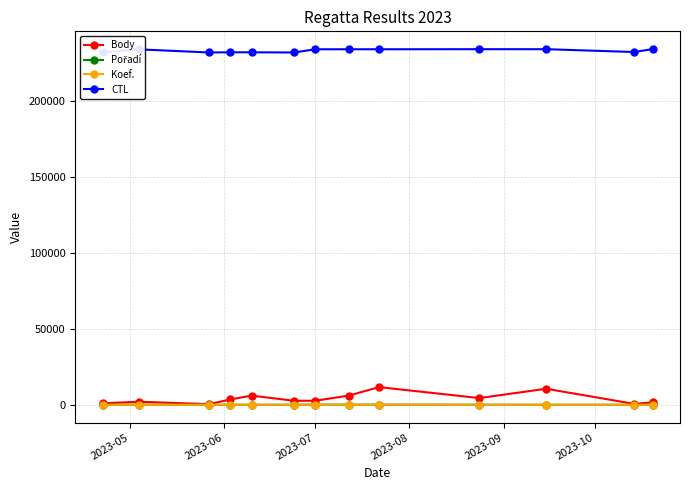

Which series has the widest spread of values?

Body